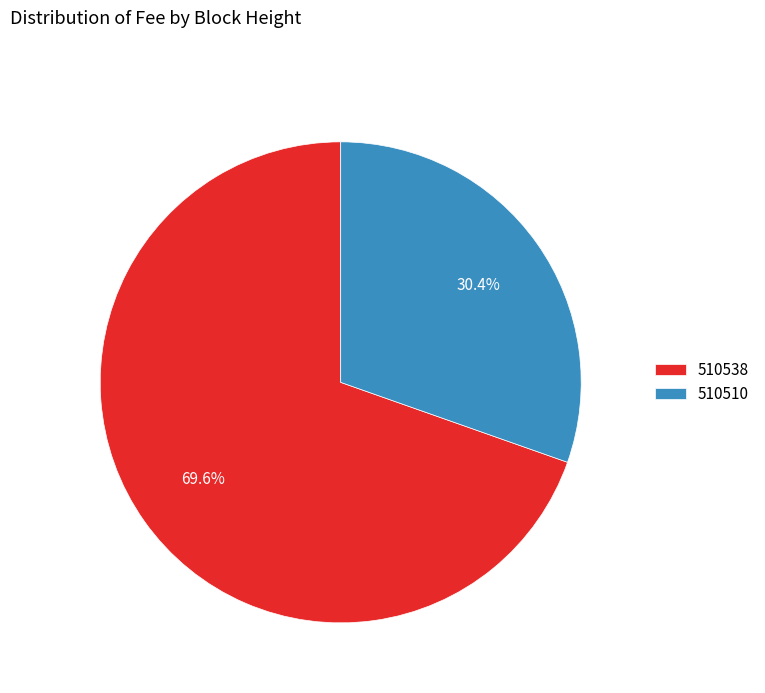

The 510510 slice represents 30% of the pie. True or false?

True